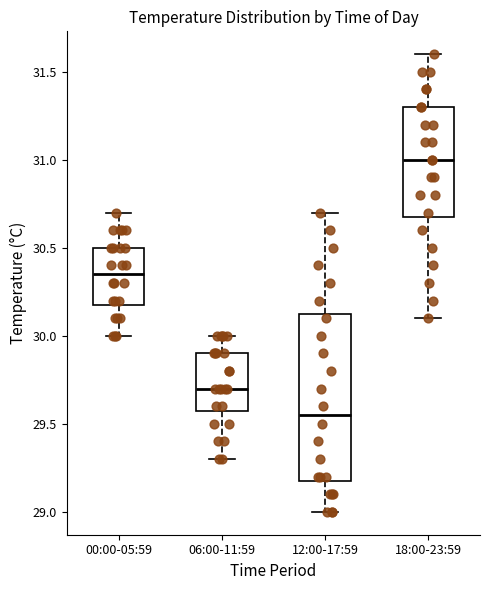

Reading left to right, transcribe this box plot: for each box, give where its median line is, the range the box spans, and where its two whiskers end, as read against the y-axis. The values are not printed on the chart, so give them approximately, as read against the axis.

00:00-05:59: median 30.35, box 30.20 to 30.50, whiskers 30.00 to 30.70
06:00-11:59: median 29.70, box 29.60 to 29.90, whiskers 29.30 to 30.00
12:00-17:59: median 29.55, box 29.20 to 30.15, whiskers 29.00 to 30.70
18:00-23:59: median 31.00, box 30.70 to 31.30, whiskers 30.10 to 31.60